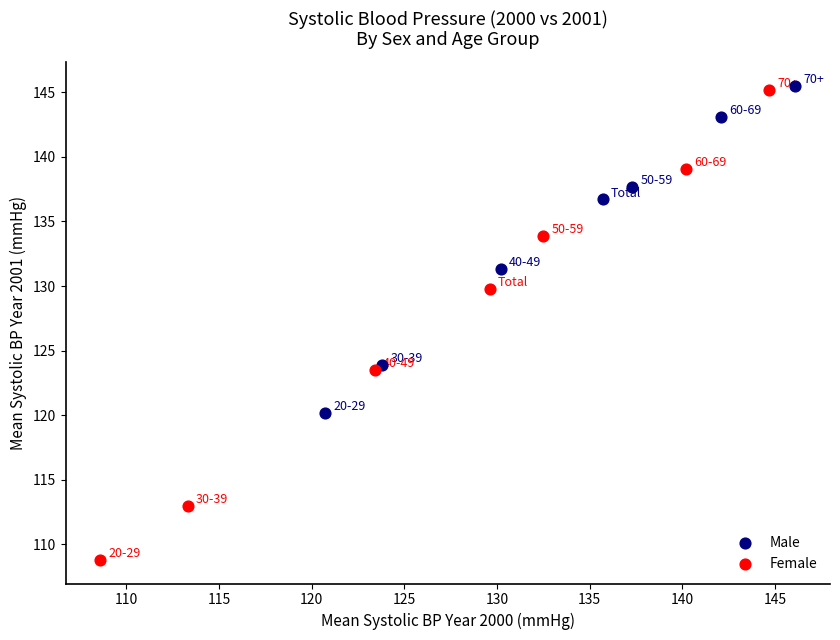

Which series has the largest Y range (max minus min)?

Female